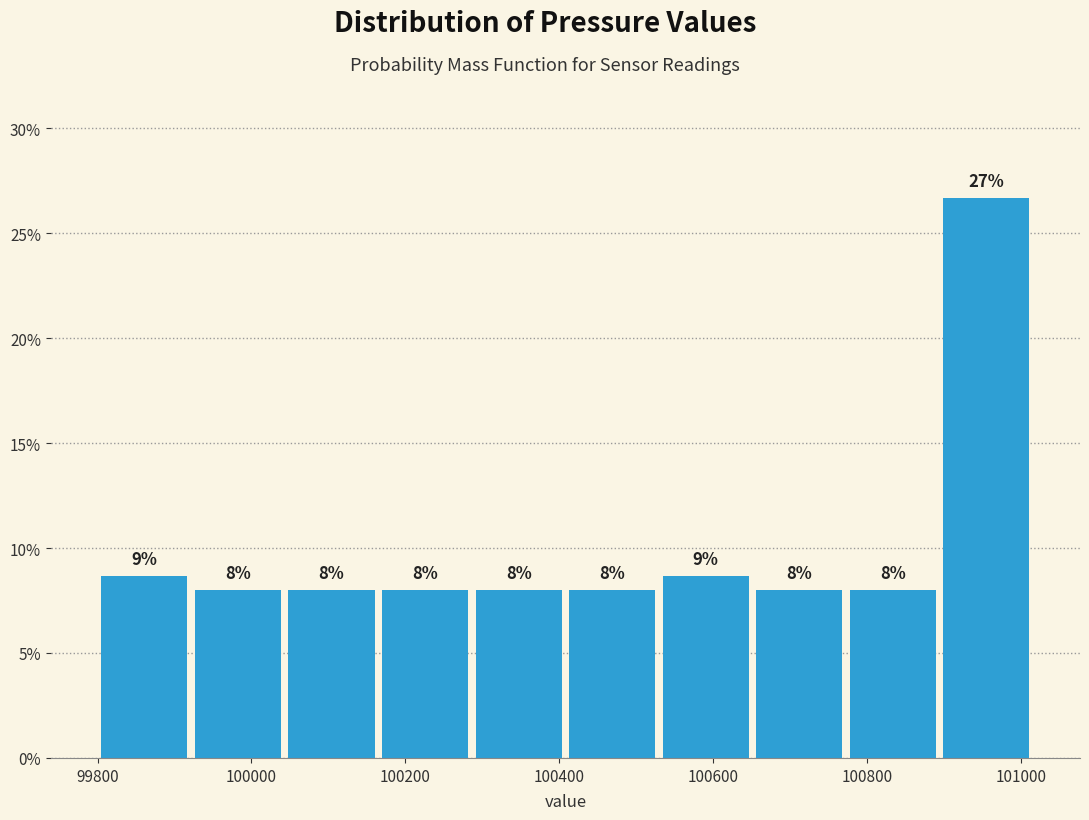

Over which range of the x-axis is the bar tallest?

100900 to 101020